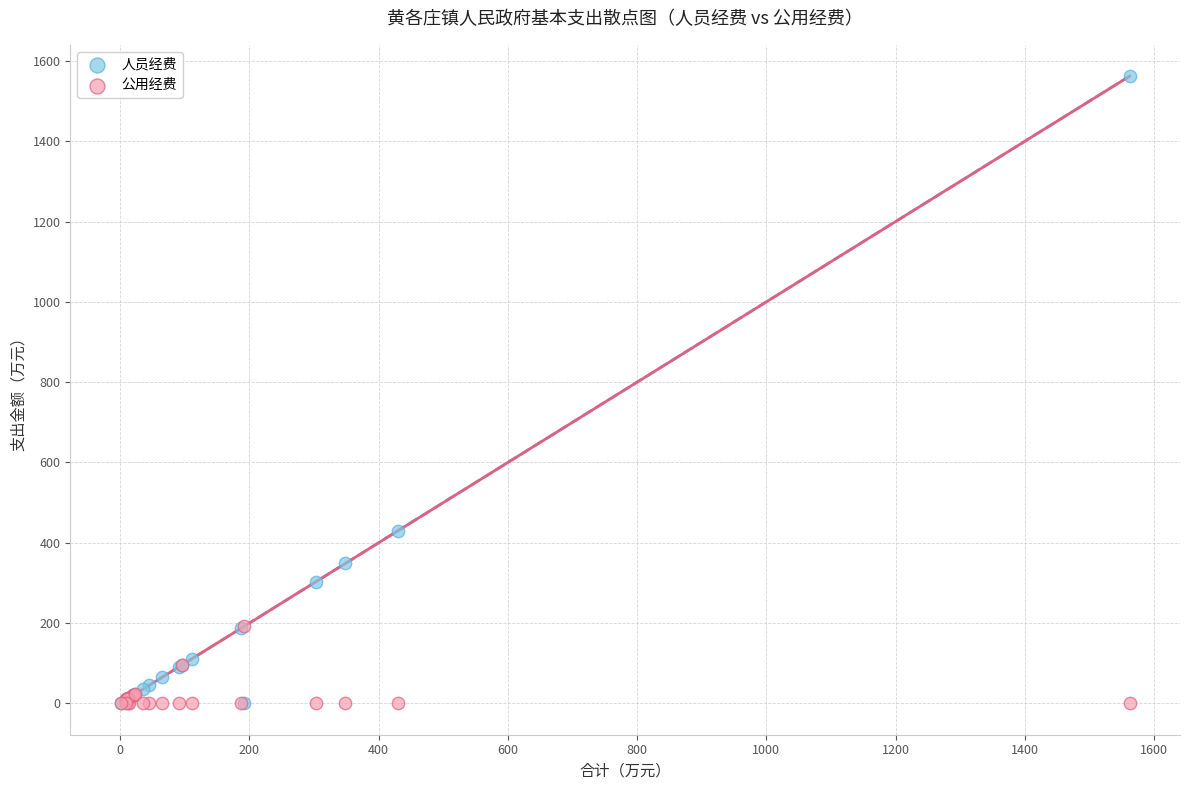

Across all series, what Y value is closest to 781?

430.0